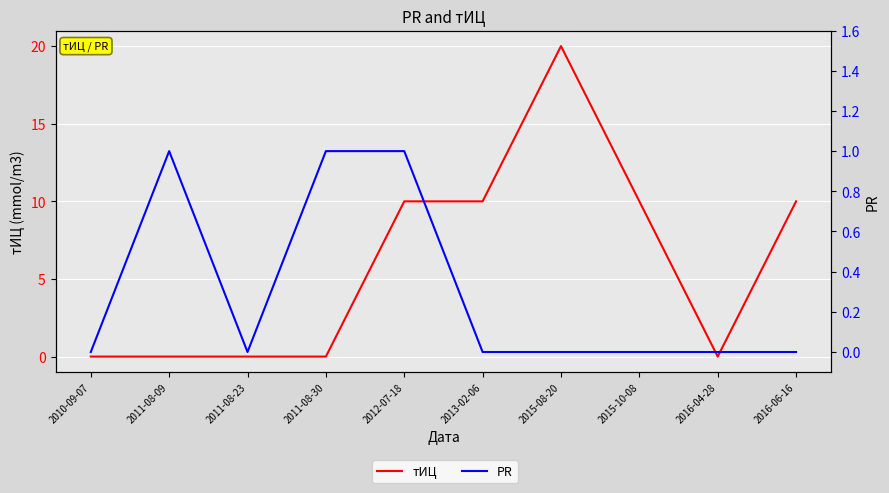

Which series changed the most between 2013-02-06 and 2016-04-28?

тИЦ